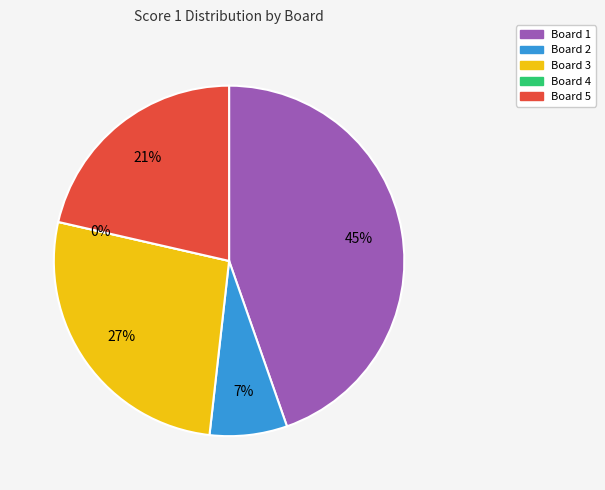

Does any single category account for the majority?

No